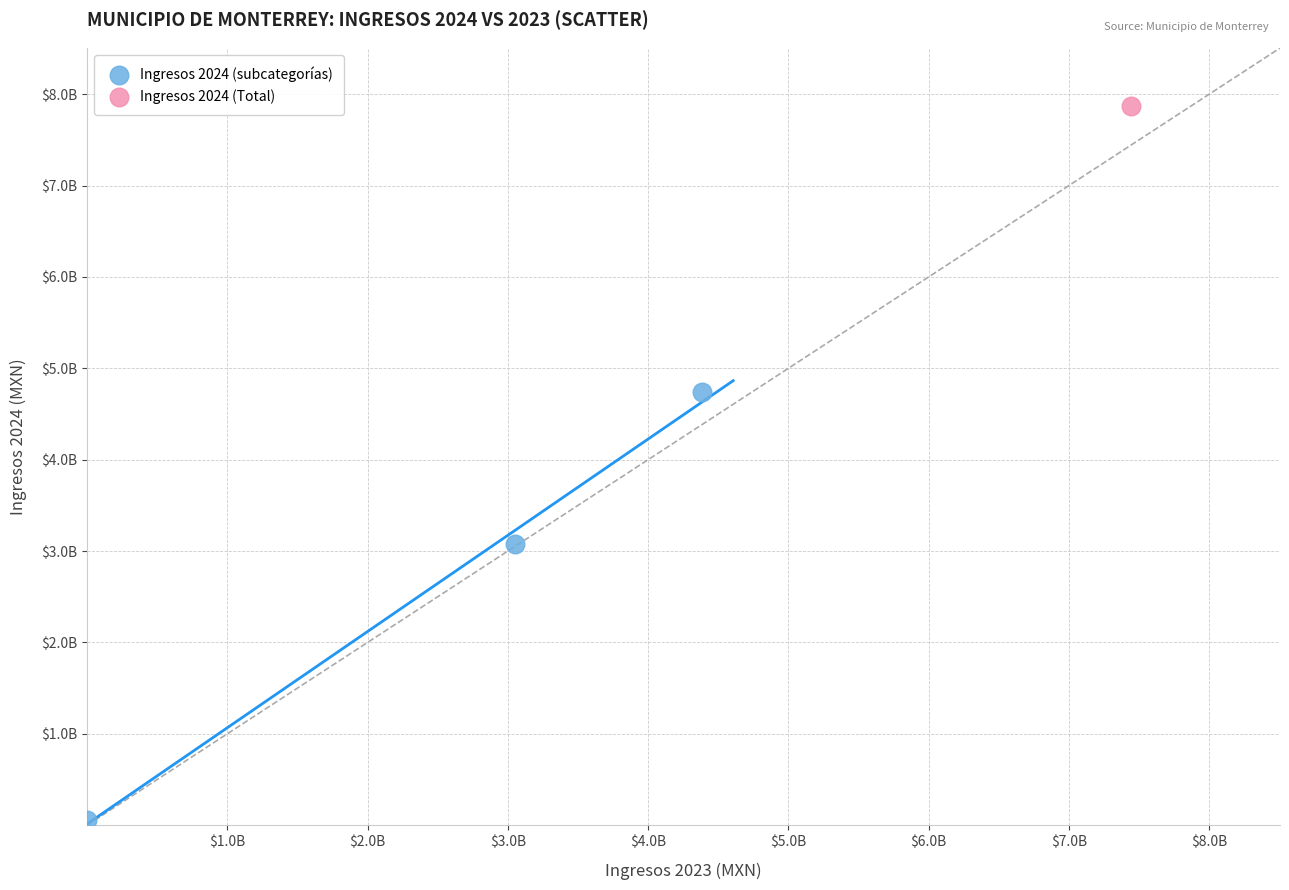

What are all the series names shown in the legend?

Ingresos 2024 (subcategorías), Ingresos 2024 (Total)